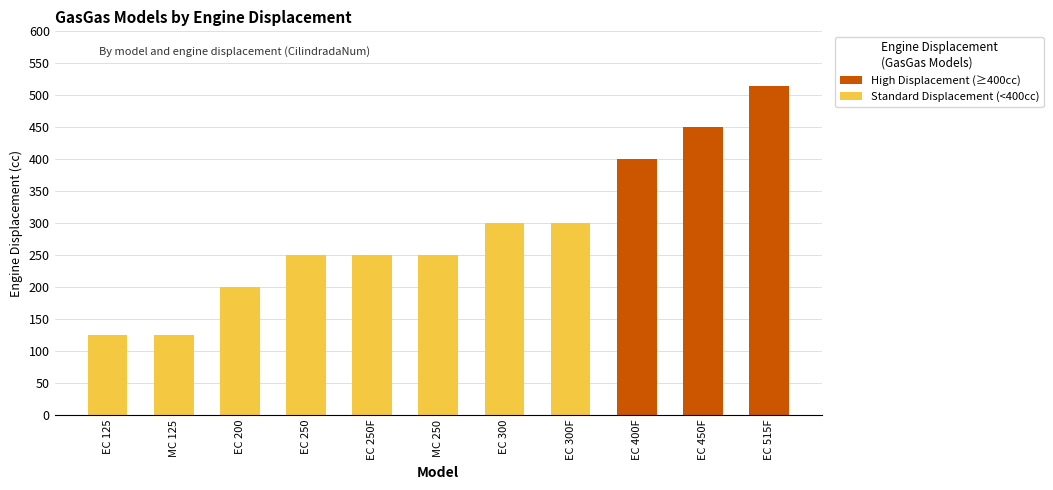

Which has a higher value, EC 450F or MC 125?

EC 450F